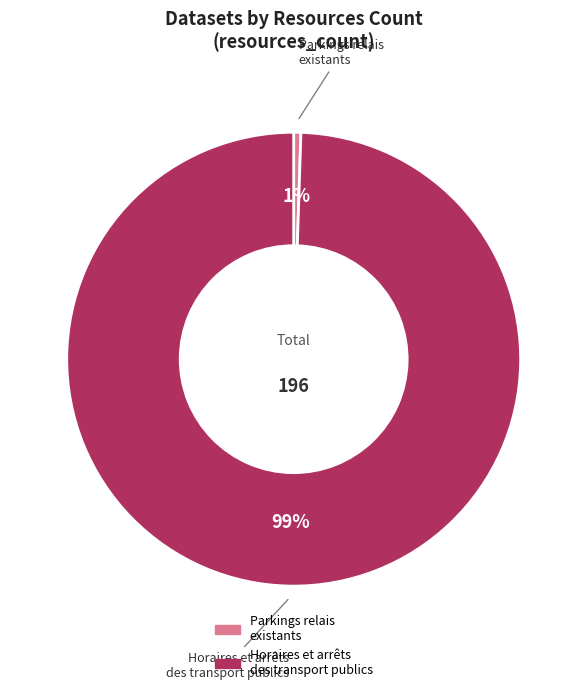

Count the number of slices in the pie.

2